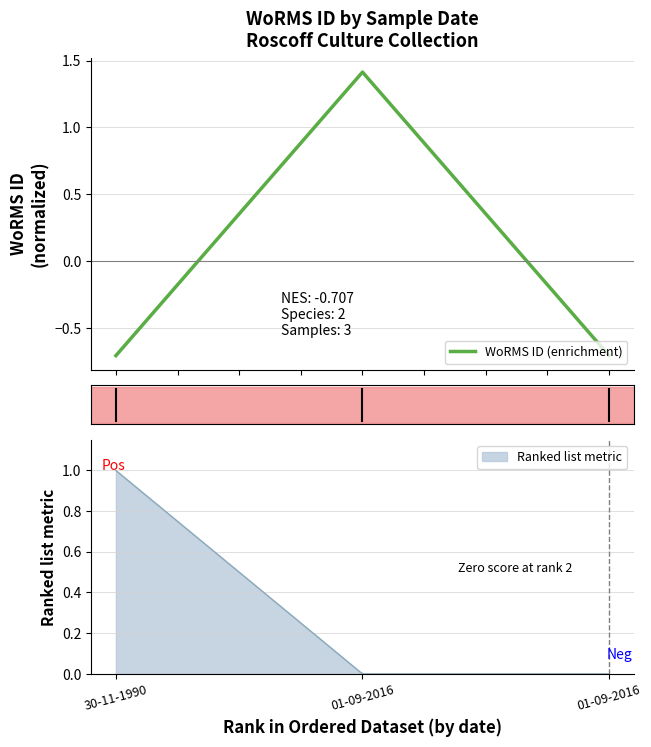

Count the number of categories in the chart.

3